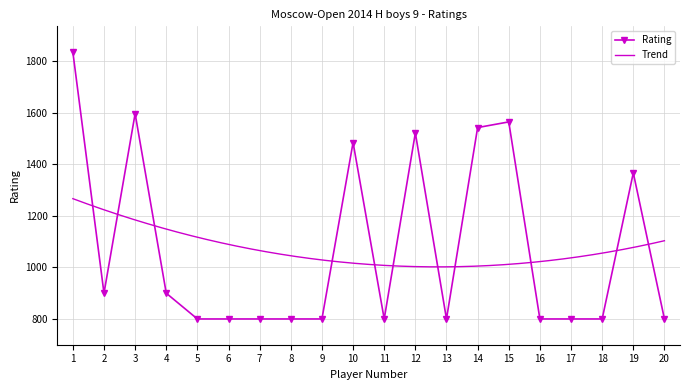

Rank the categories by value from highest to lowest.

1, 3, 15, 14, 12, 10, 19, 2, 4, 5, 6, 7, 8, 9, 11, 13, 16, 17, 18, 20